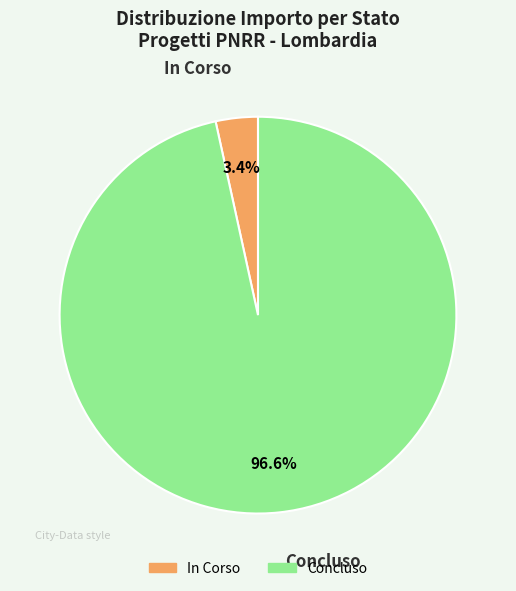

Rank the categories by value from highest to lowest.

Concluso, In Corso